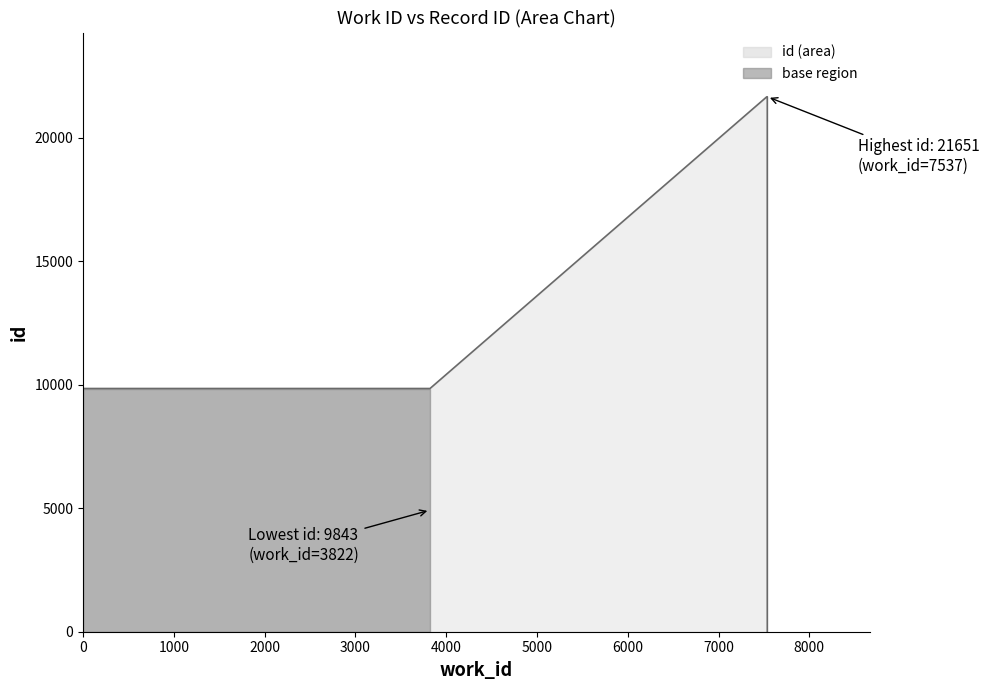

What is the change in value from 3822 to 7537?

+11808